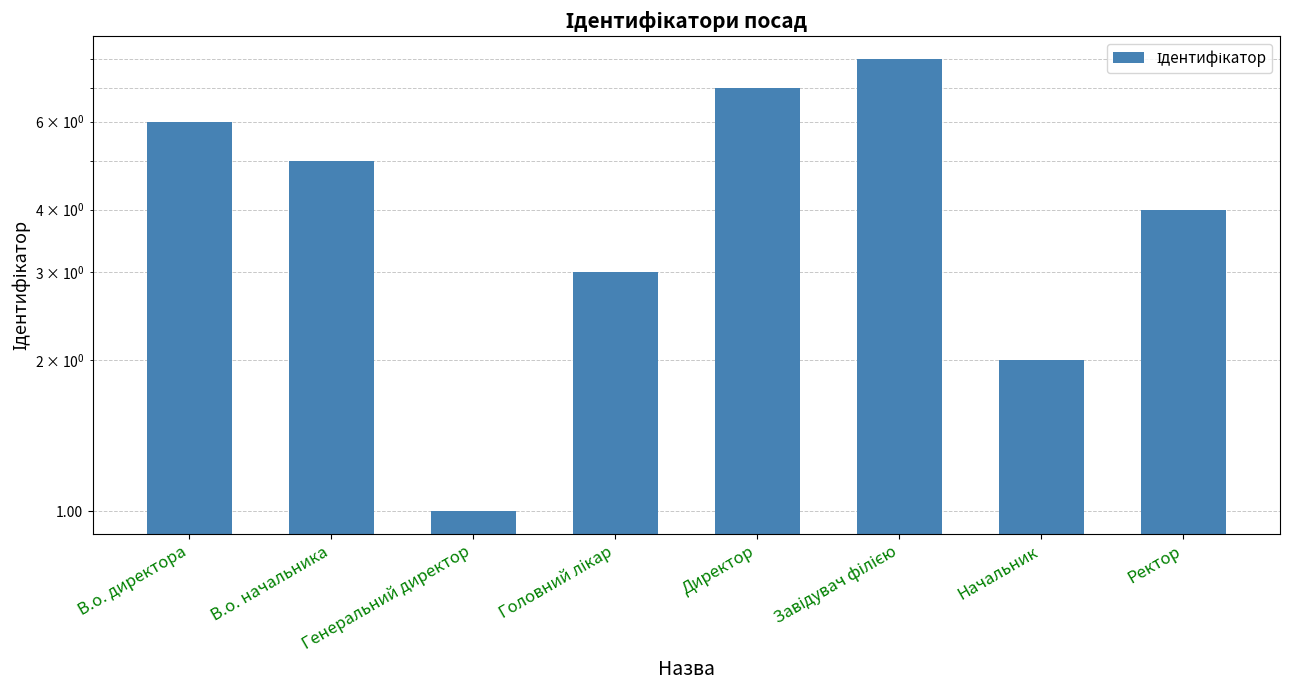

What is the label of the 7th bar from the right?

В.о. начальника